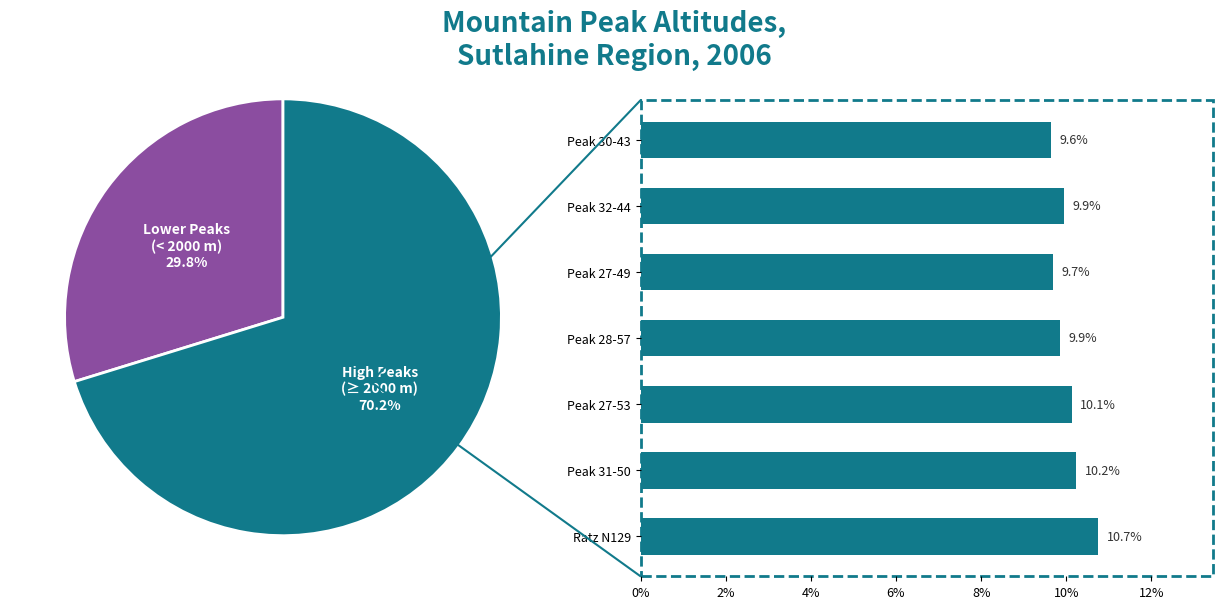

Which category has the smallest portion of the pie?

Peak 30-43